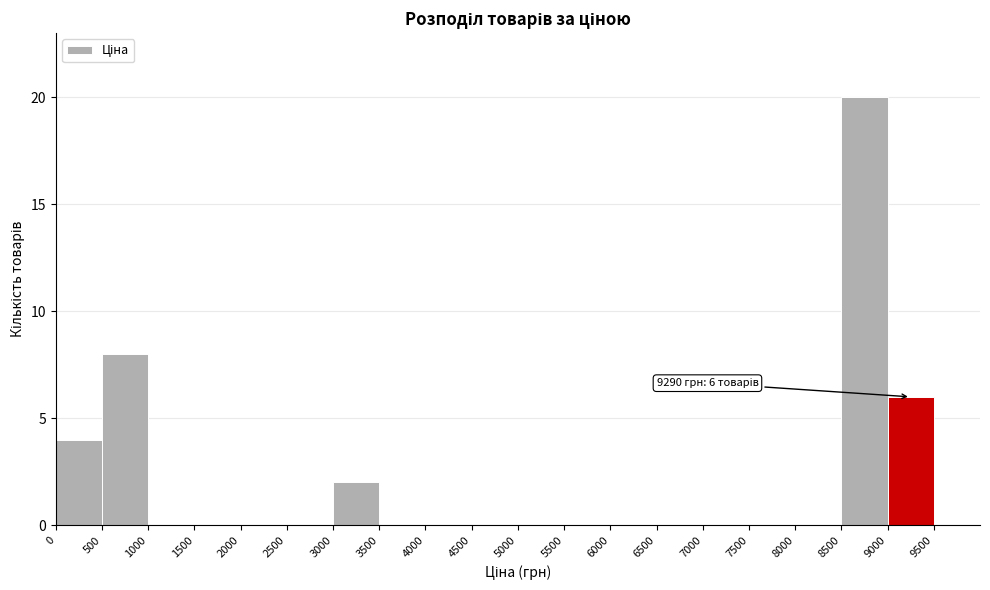

Which range on the x-axis has the tallest bar?

8500 to 9000